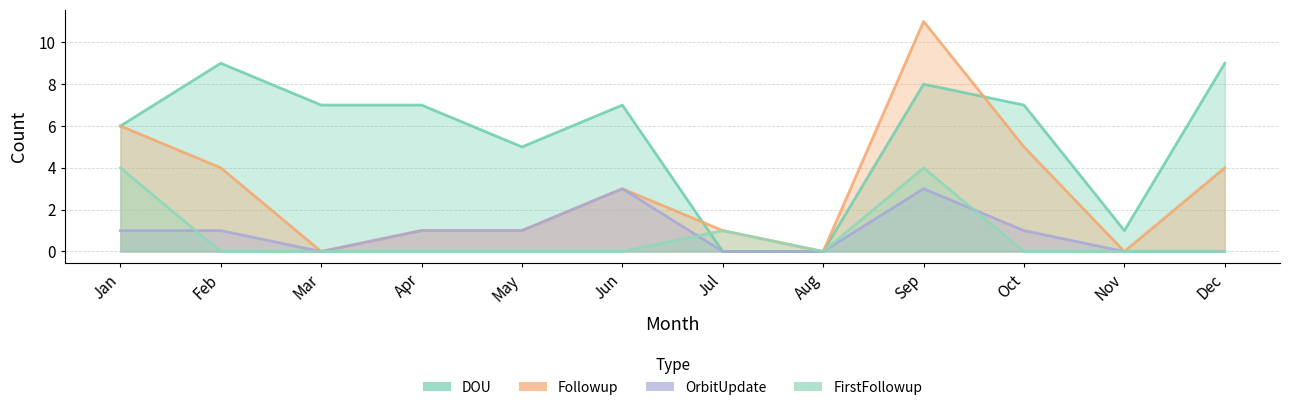

True or false: FirstFollowup and Followup cross at least once.

False